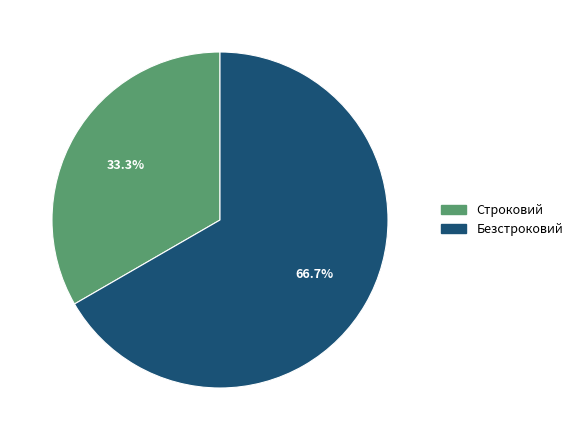

Which category has the biggest portion of the pie?

Безстроковий